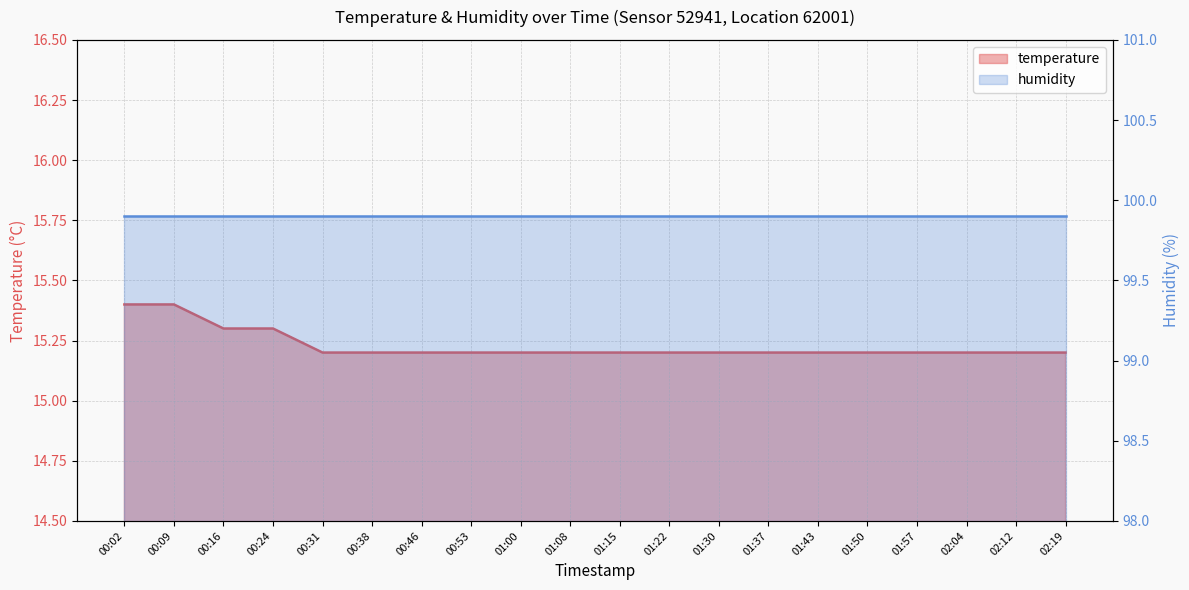

True or false: the data shows 5.0 at 01:57.

False